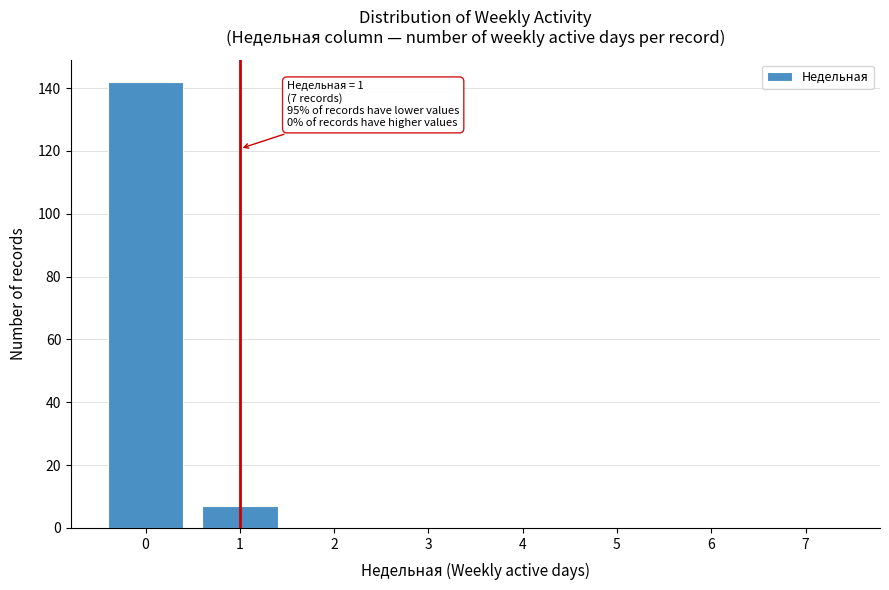

Reading left to right, extract all data points from this chart.

0=142	1=7	2=0	3=0	4=0	5=0	6=0	7=0